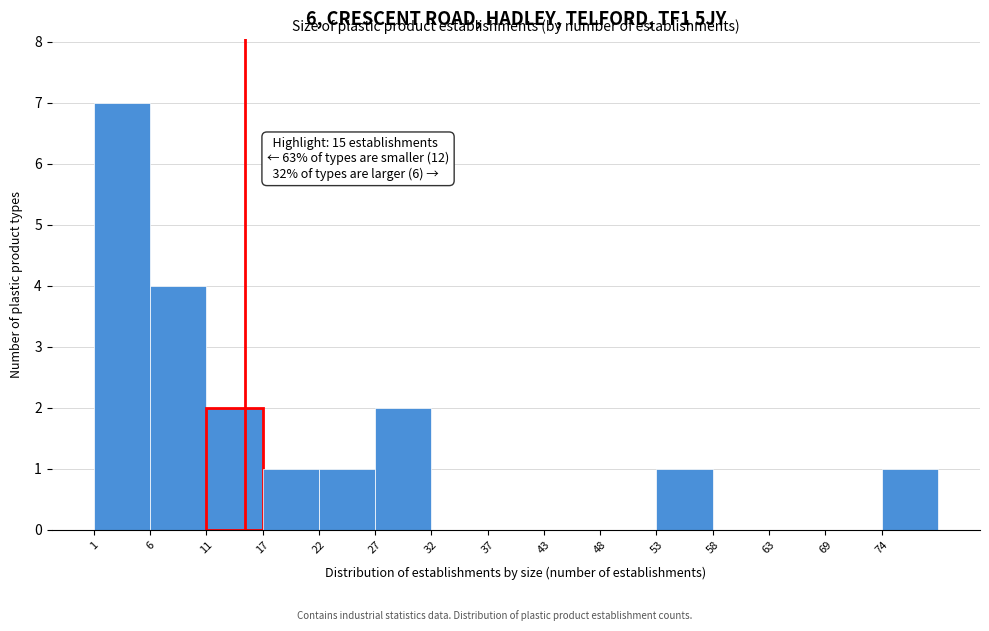

Which range on the x-axis has the tallest bar?

1.0 to 6.2